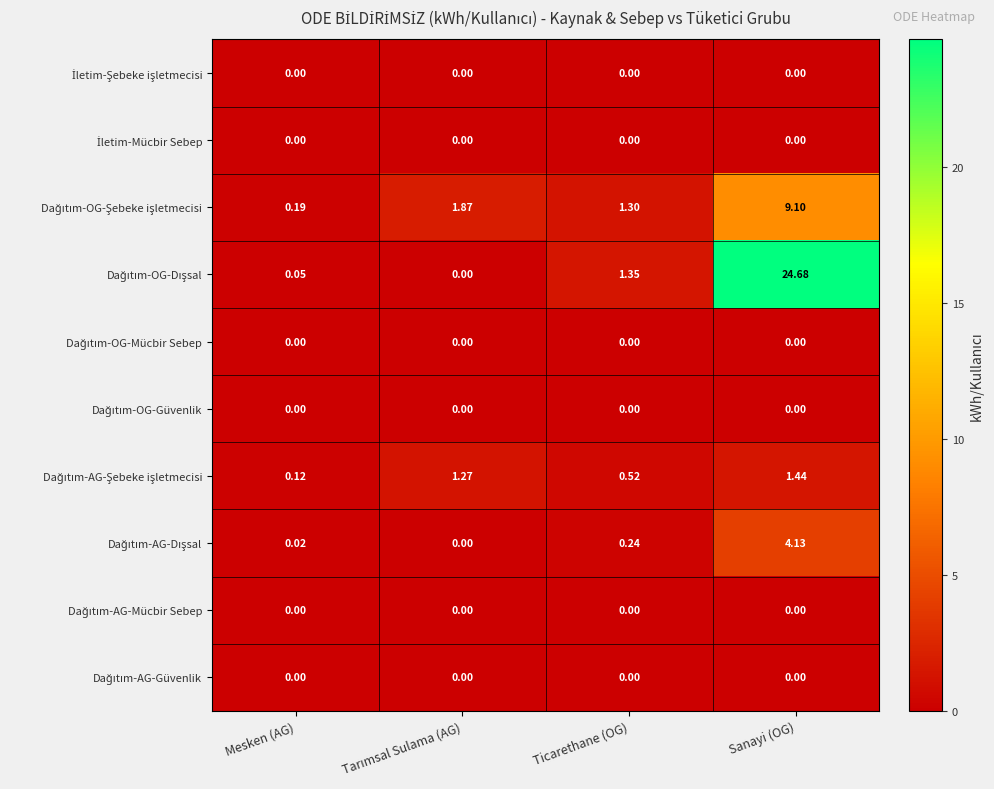

At which category is the sum across all series the highest?

Sanayi (OG)